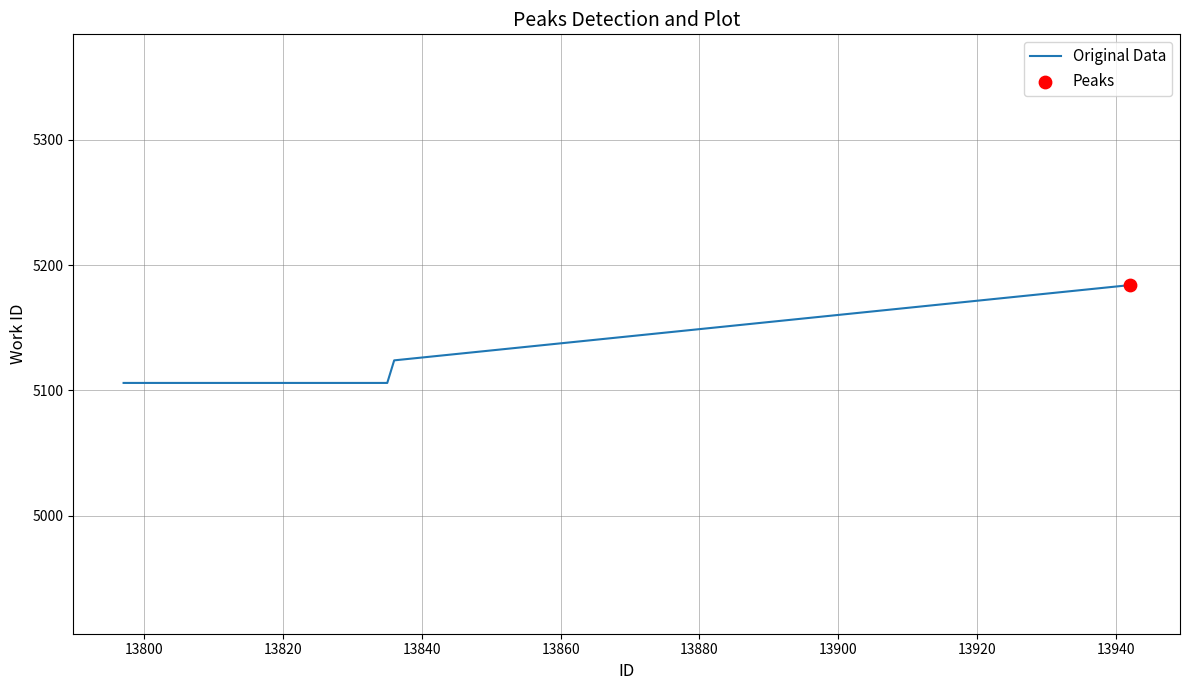

What is the difference between the maximum and minimum values?

78